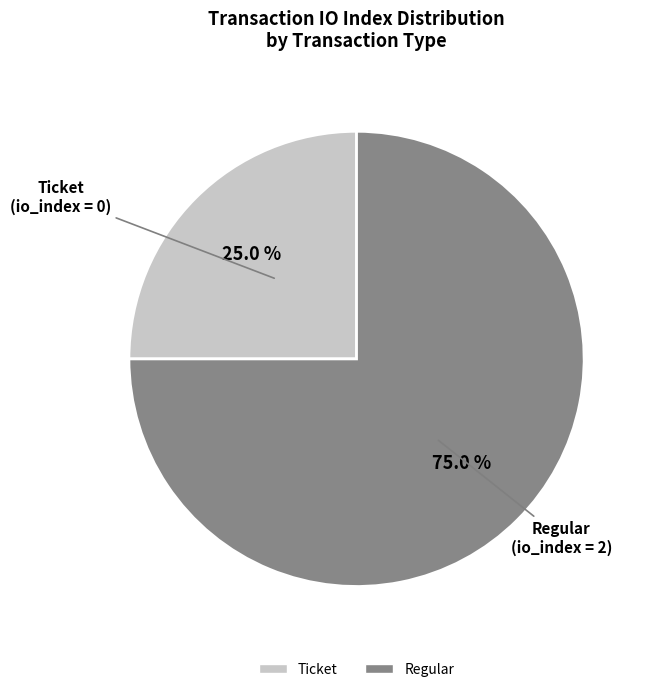

To the nearest percent, what is the average slice percentage?

50%